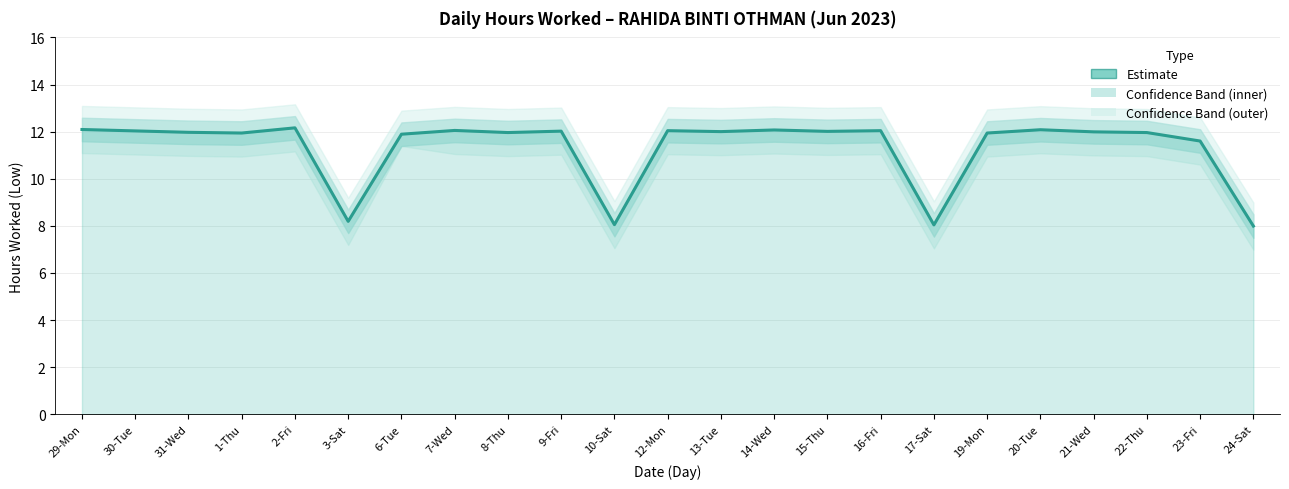

Where is the data nearest to the value 10?

23-Fri